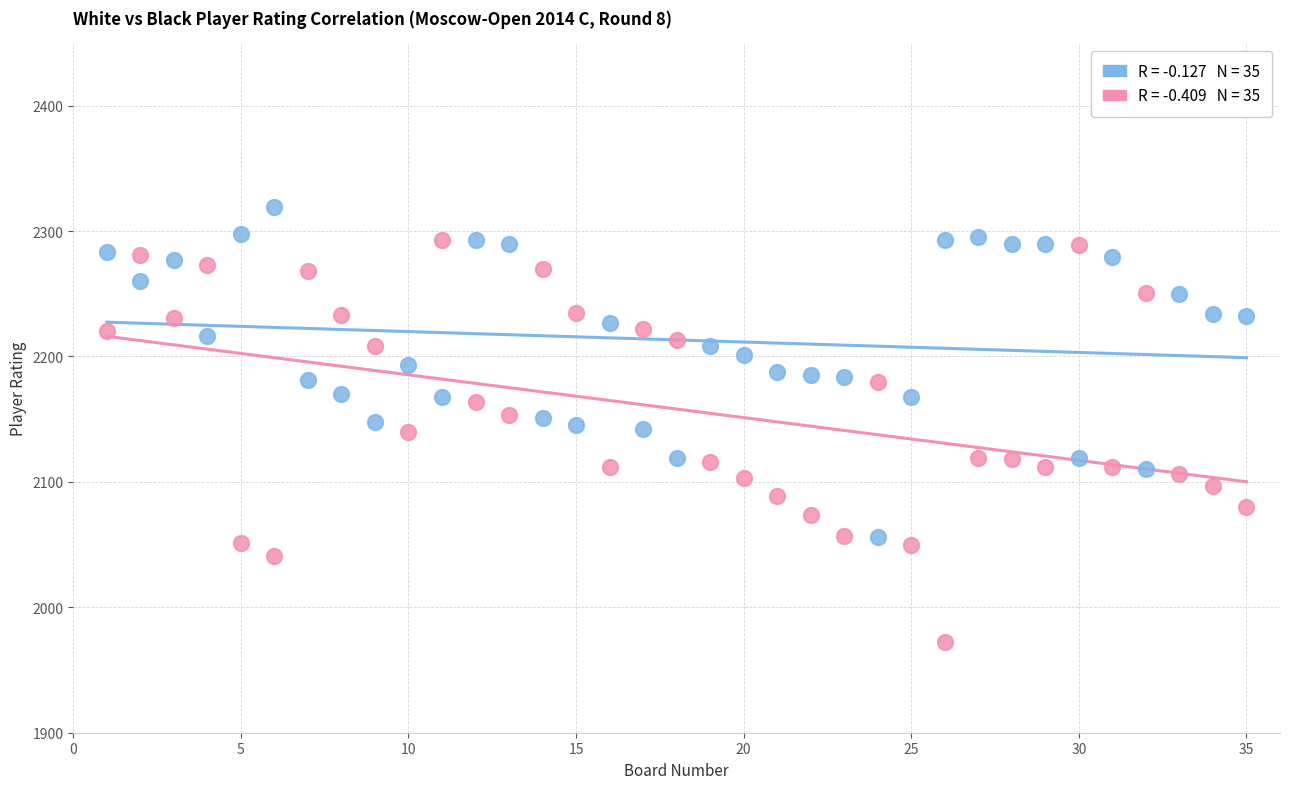

Across all data points, what is the range of Y values (max minus min)?

347